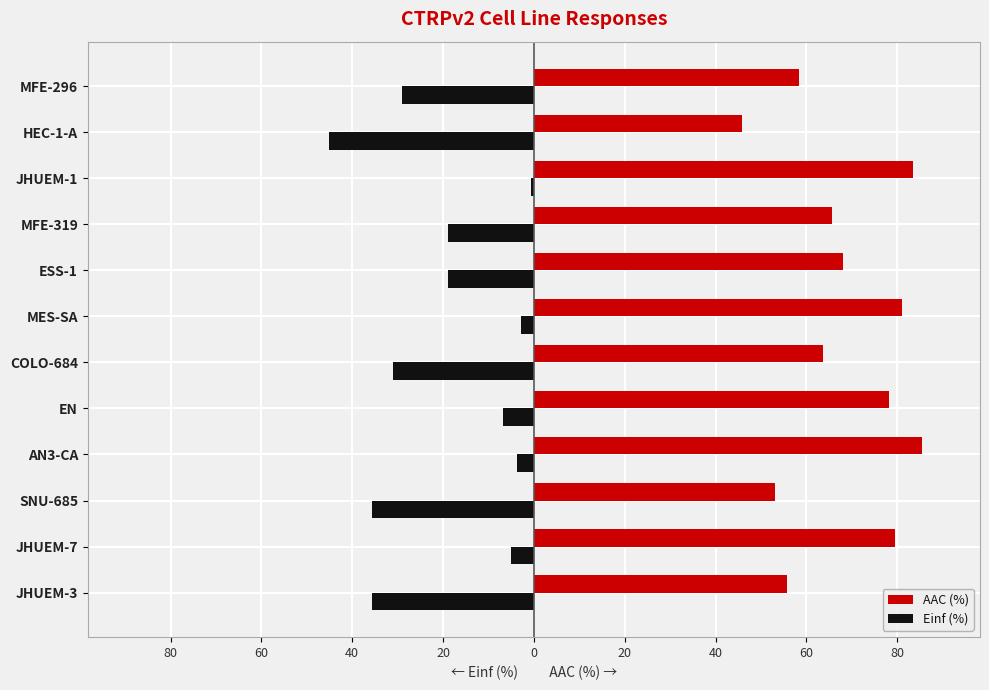

List the series in order of their overall mean, lowest first.

Einf (%), AAC (%)